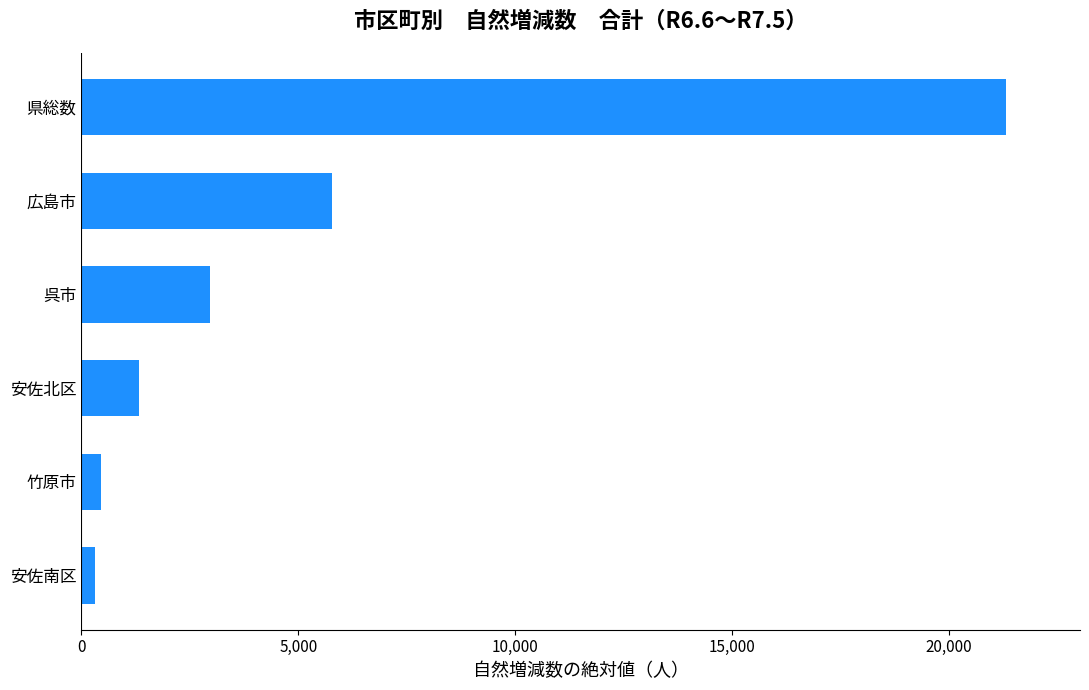

What is the difference between the maximum and minimum values?

20996